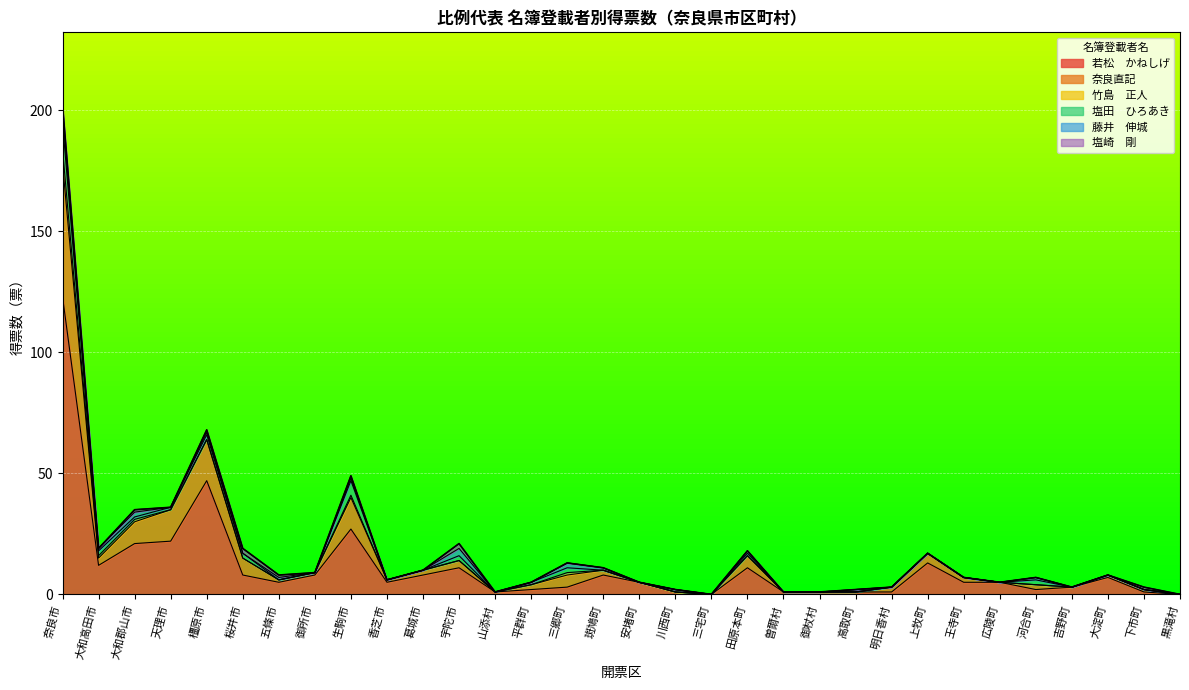

In 若松　かねしげ, how many points are higher than both neighbors (excluding endpoints)?

7